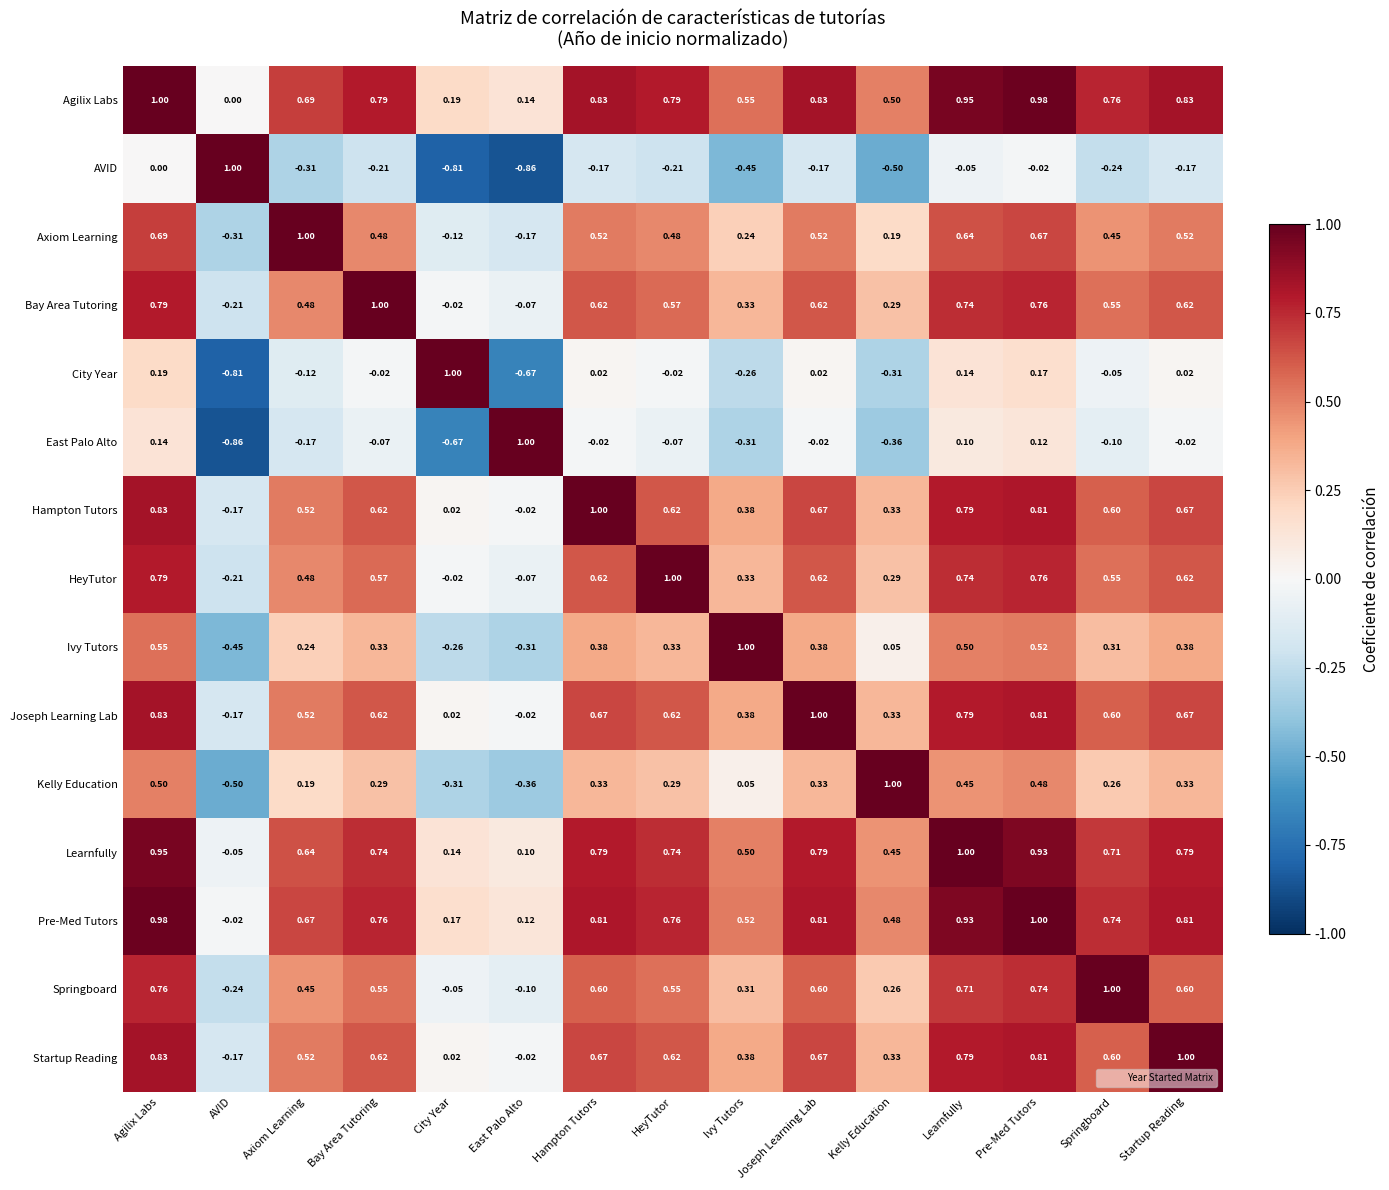

At which label does Hampton Tutors first exceed 0?

Agilix Labs